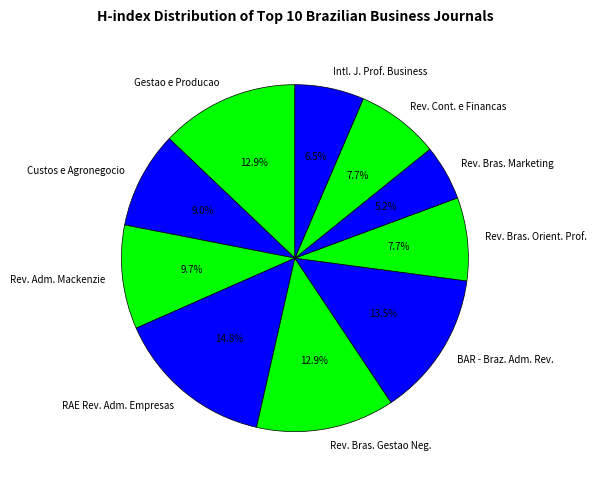

Which category has the biggest portion of the pie?

RAE Rev. Adm. Empresas